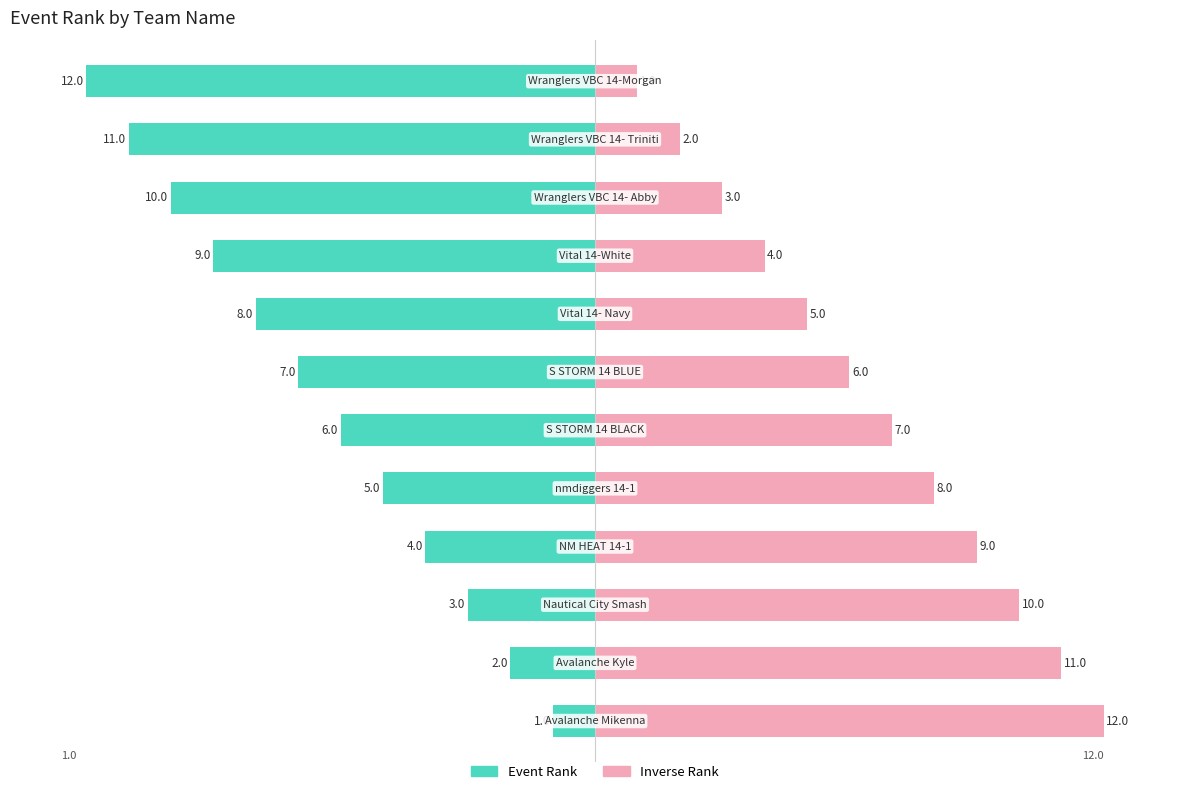

Does the chart contain any negative values?

Yes